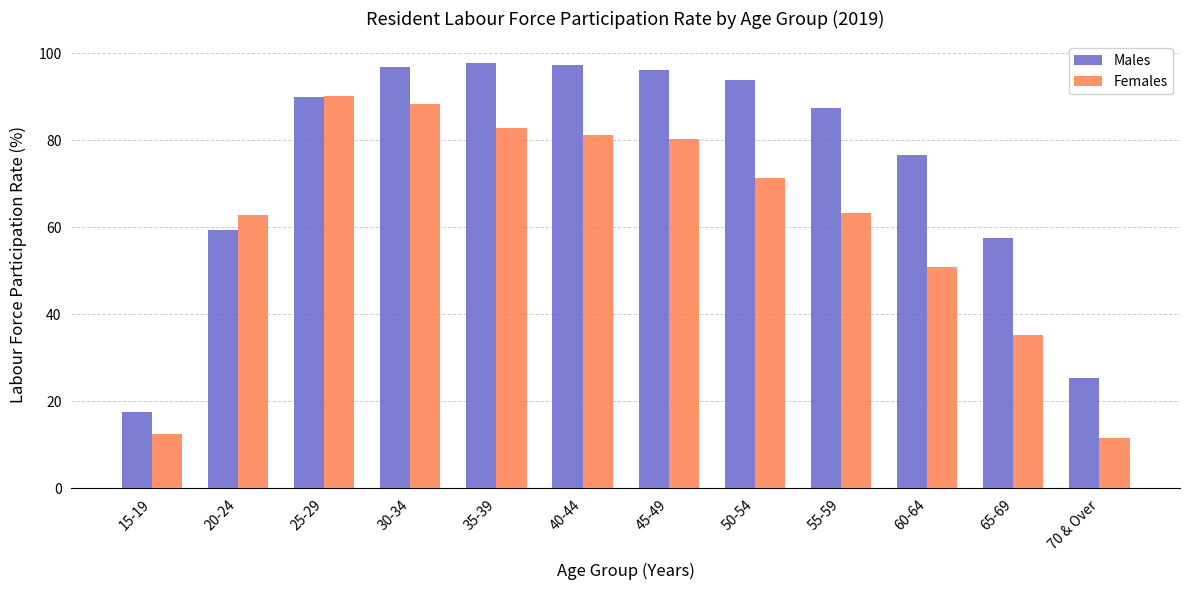

What is the value of the Females bar at the 5th from the left?

82.7